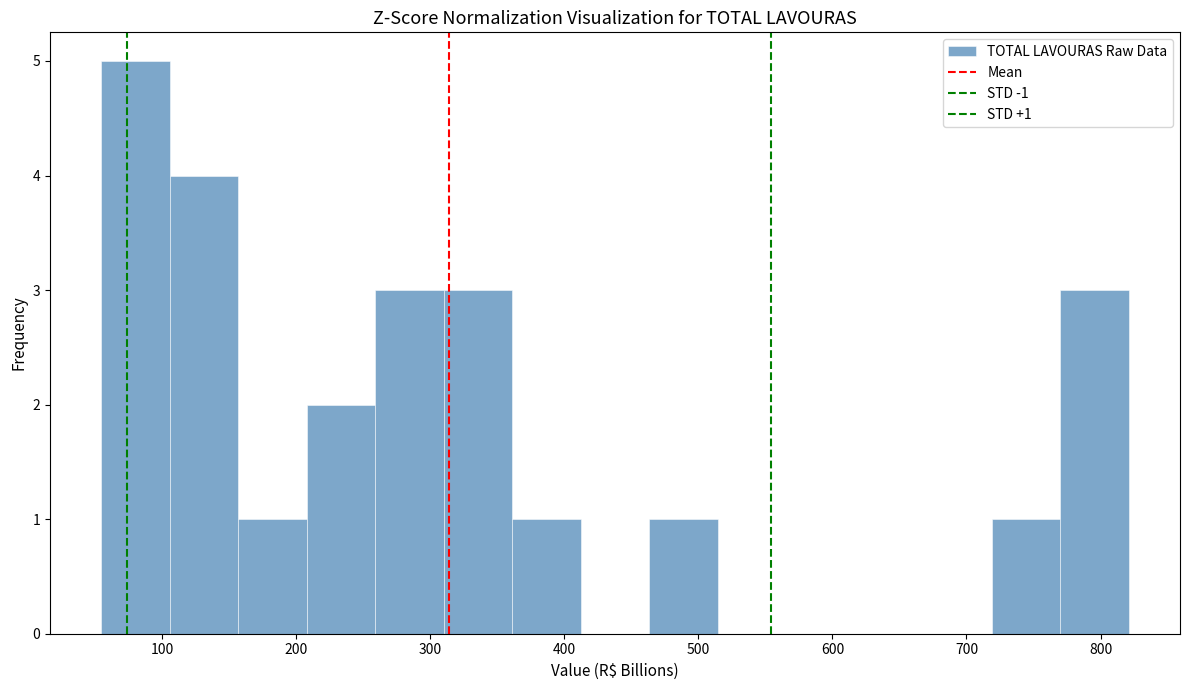

Which range on the x-axis has the tallest bar?

50 to 110